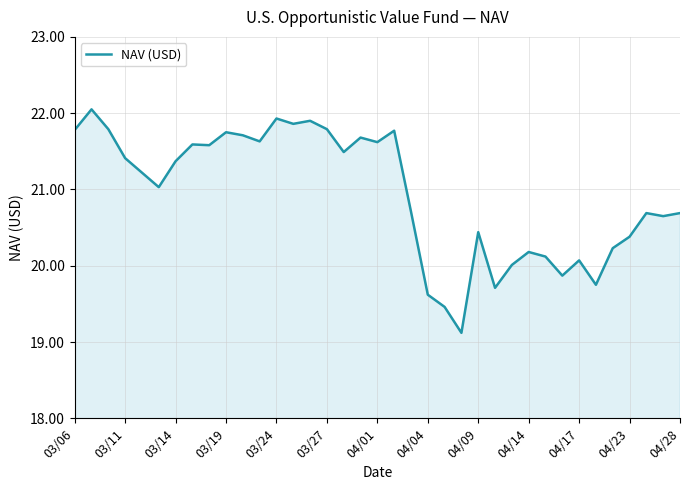

What is the minimum value shown in the chart?

19.1